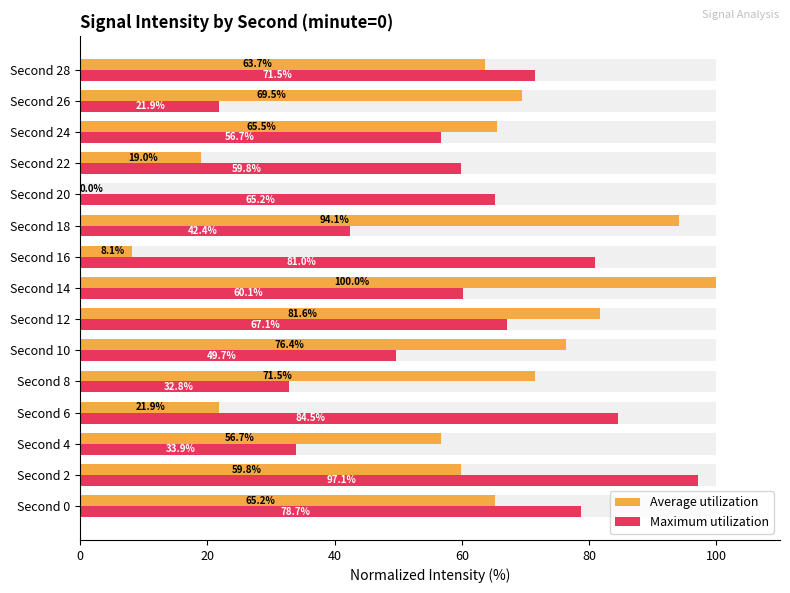

The value of Maximum utilization at Second 6 is 84.5. True or false?

True